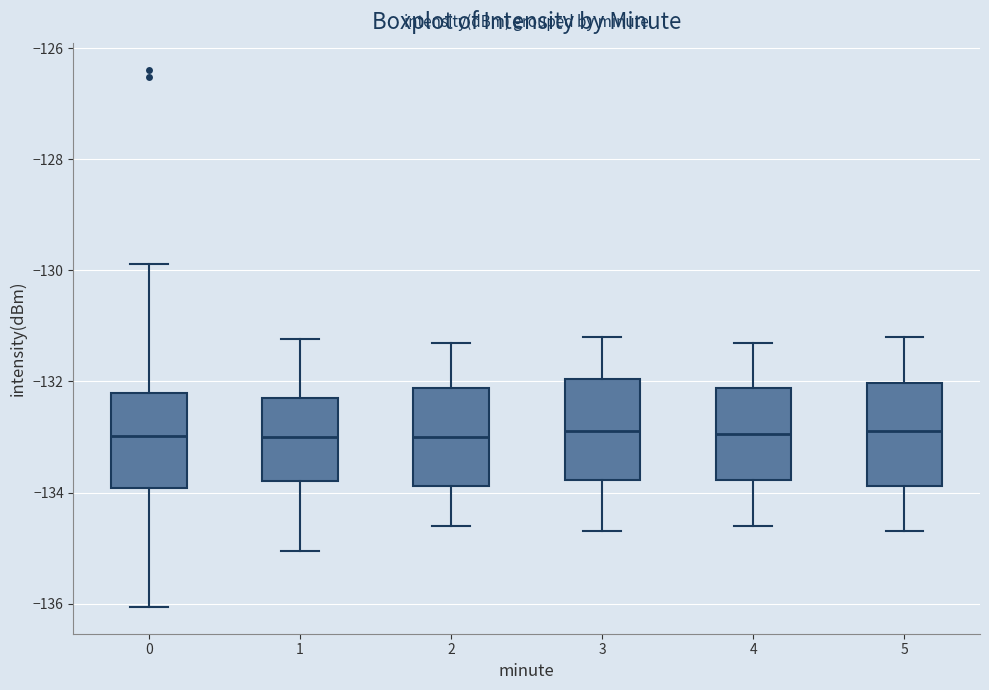

Reading left to right, read every box against the y-axis: the position of its median line, the range the box covers, and the ends of its whiskers. The values are not printed on the chart, so give them approximately, as read against the axis.

0: median -133.0, box -134.0 to -132.2, whiskers -136.0 to -129.8
1: median -133.0, box -133.8 to -132.2, whiskers -135.0 to -131.2
2: median -133.0, box -133.8 to -132.2, whiskers -134.6 to -131.2
3: median -132.8, box -133.8 to -132.0, whiskers -134.6 to -131.2
4: median -133.0, box -133.8 to -132.2, whiskers -134.6 to -131.2
5: median -132.8, box -133.8 to -132.0, whiskers -134.6 to -131.2